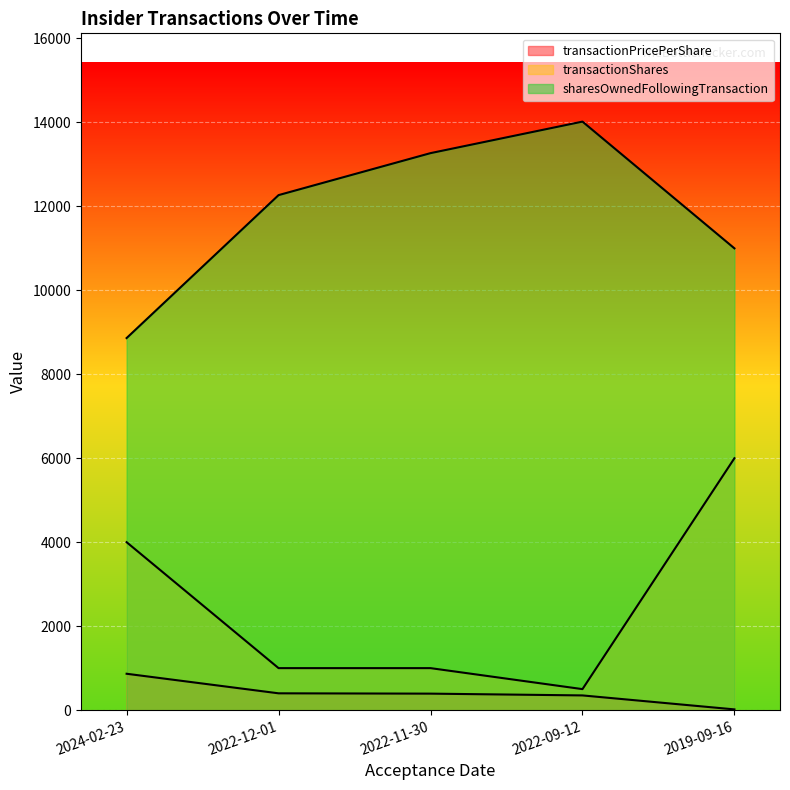

Reading left to right, list all the values displayed in this chart.

transactionPricePerShare: 2024-02-23=866.1	2022-12-01=400.0	2022-11-30=392.4	2022-09-12=350.0	2019-09-16=17.2
transactionShares: 2024-02-23=4000.0	2022-12-01=1000.0	2022-11-30=1000.0	2022-09-12=500.0	2019-09-16=6000.0
sharesOwnedFollowingTransaction: 2024-02-23=8863.0	2022-12-01=12268.0	2022-11-30=13268.0	2022-09-12=14019.0	2019-09-16=11000.0